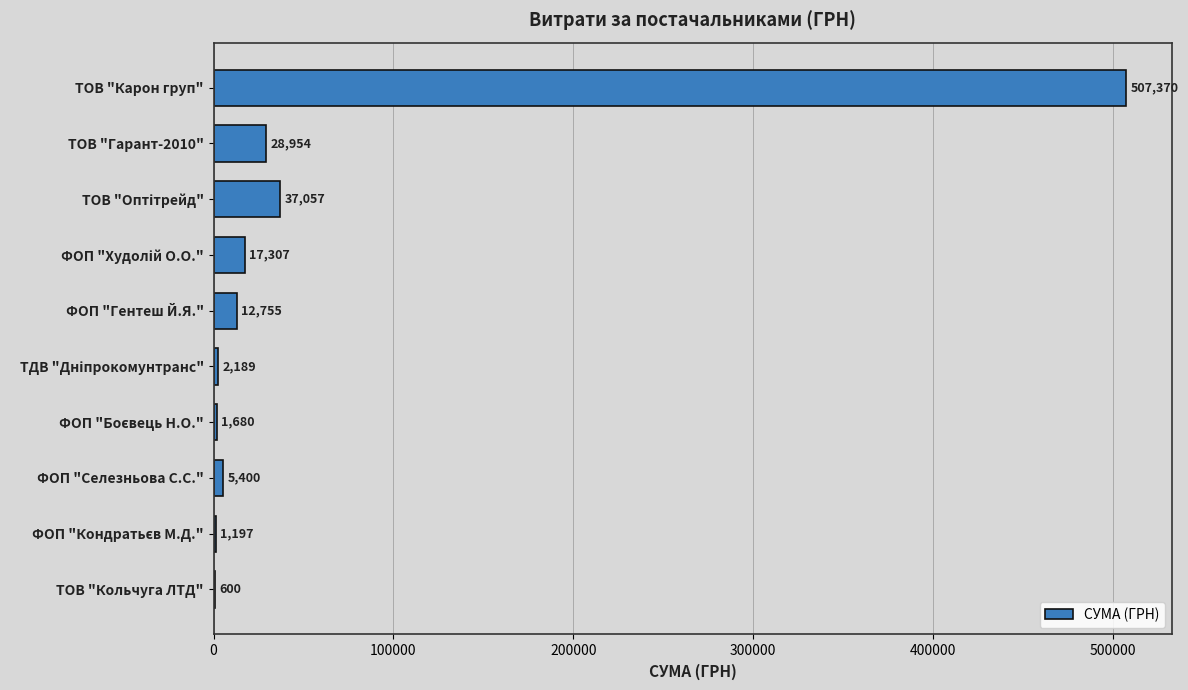

The value at ФОП "Селезньова С.С." is 5400.0. True or false?

True